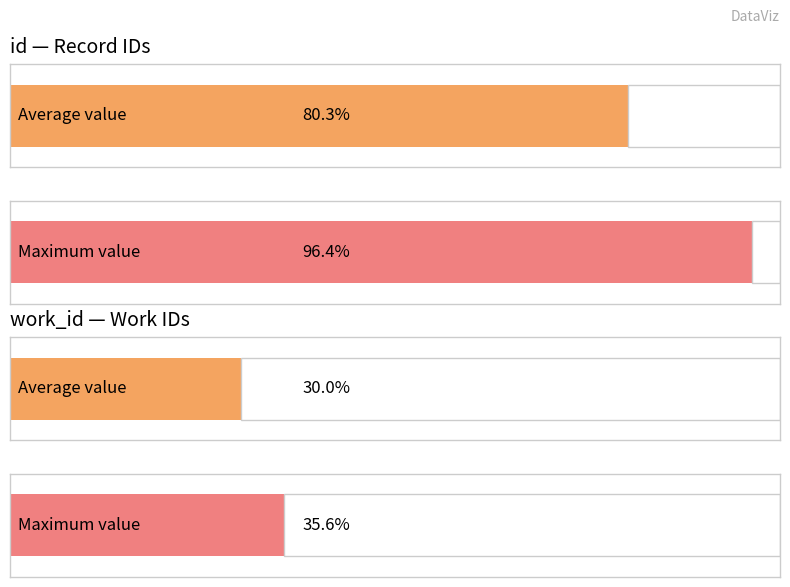

Are the bars horizontal?

Yes